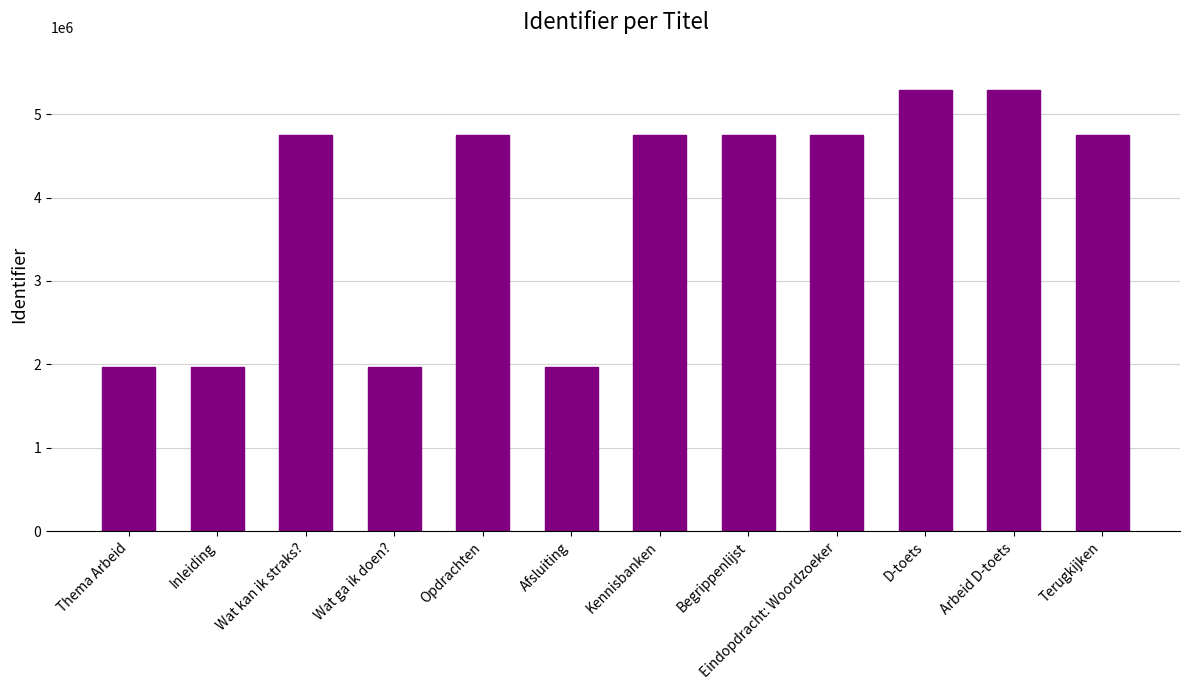

What is the sum of the values at Arbeid D-toets and Kennisbanken?

10033046